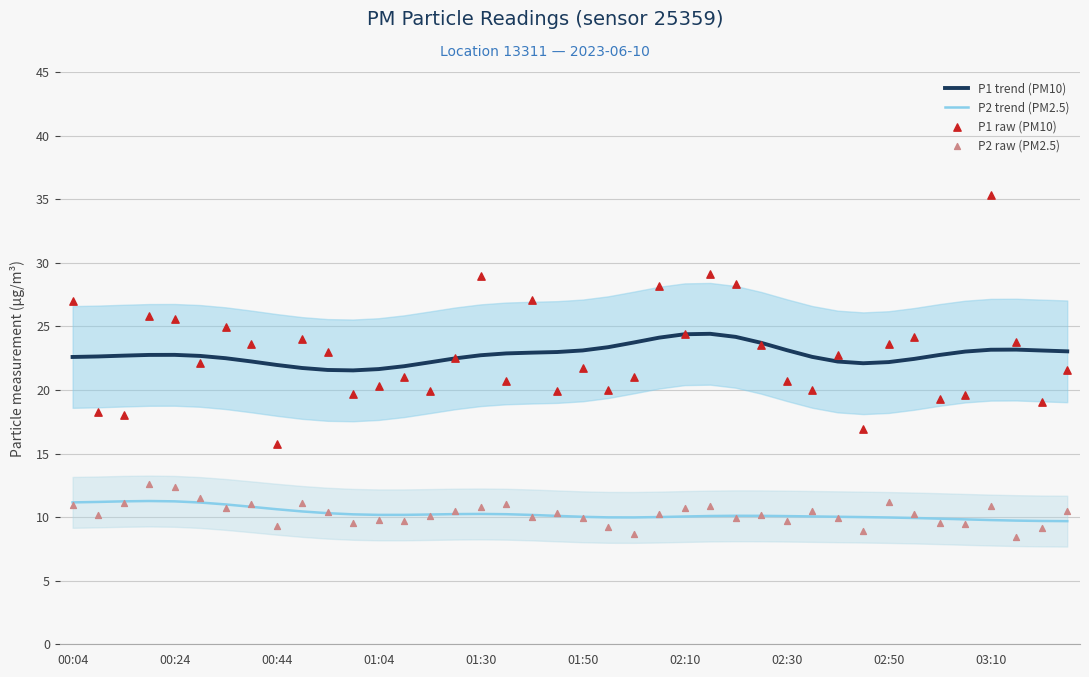

Is it true that P1 trend (PM10) equals 38.3 at 00:04?

False